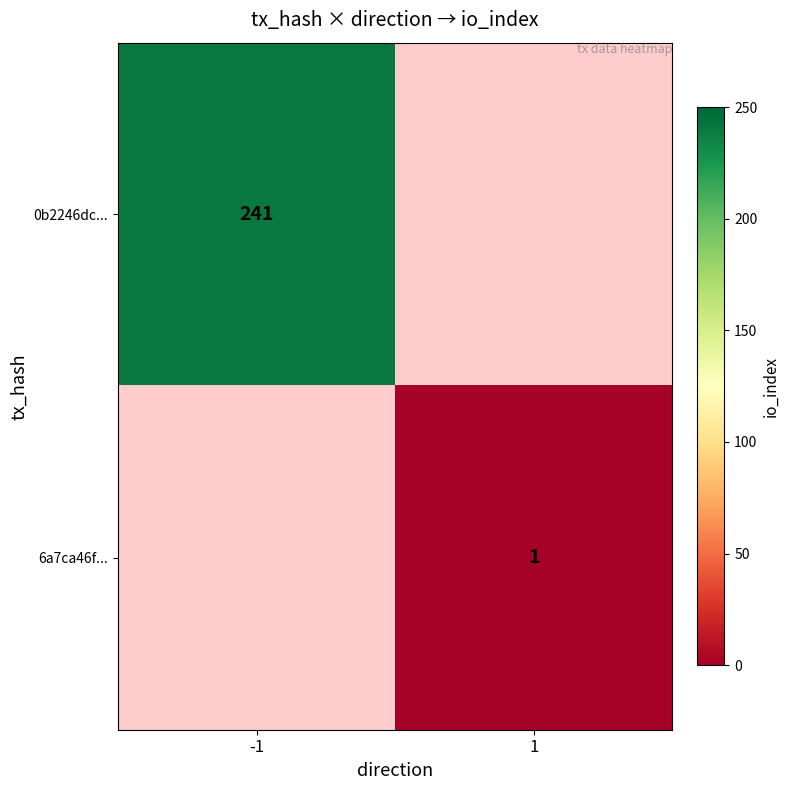

The value of 6a7ca46f... at 1 is 1.8. True or false?

False